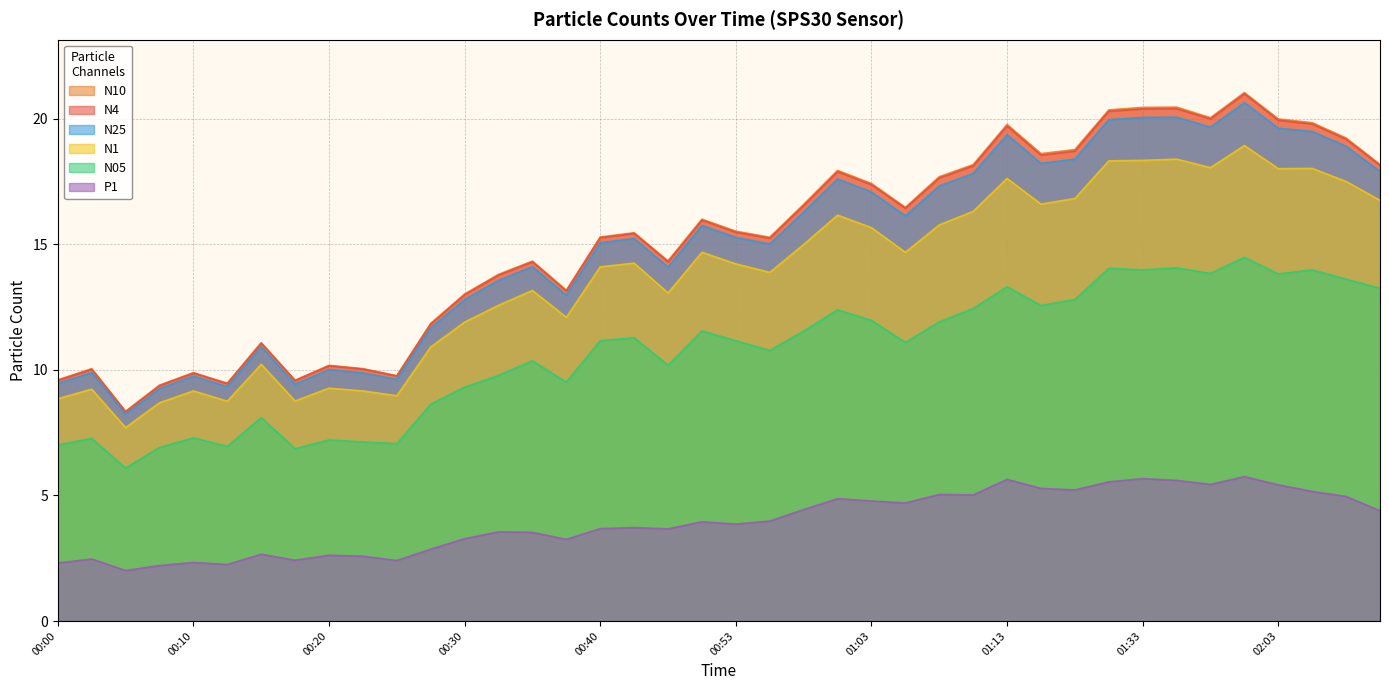

What is the spread (max minus min) of values at 02:00?

15.3